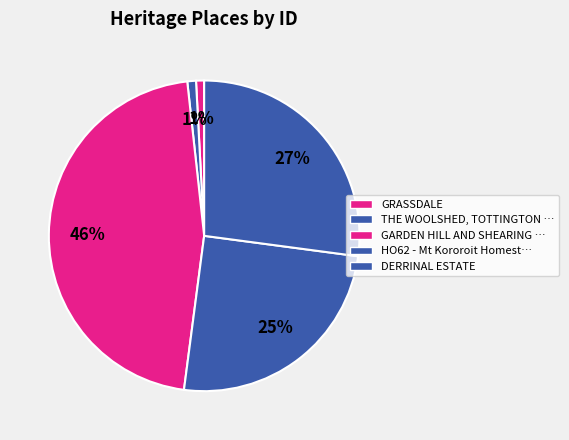

What portion of the pie excludes GRASSDALE?

99.2%